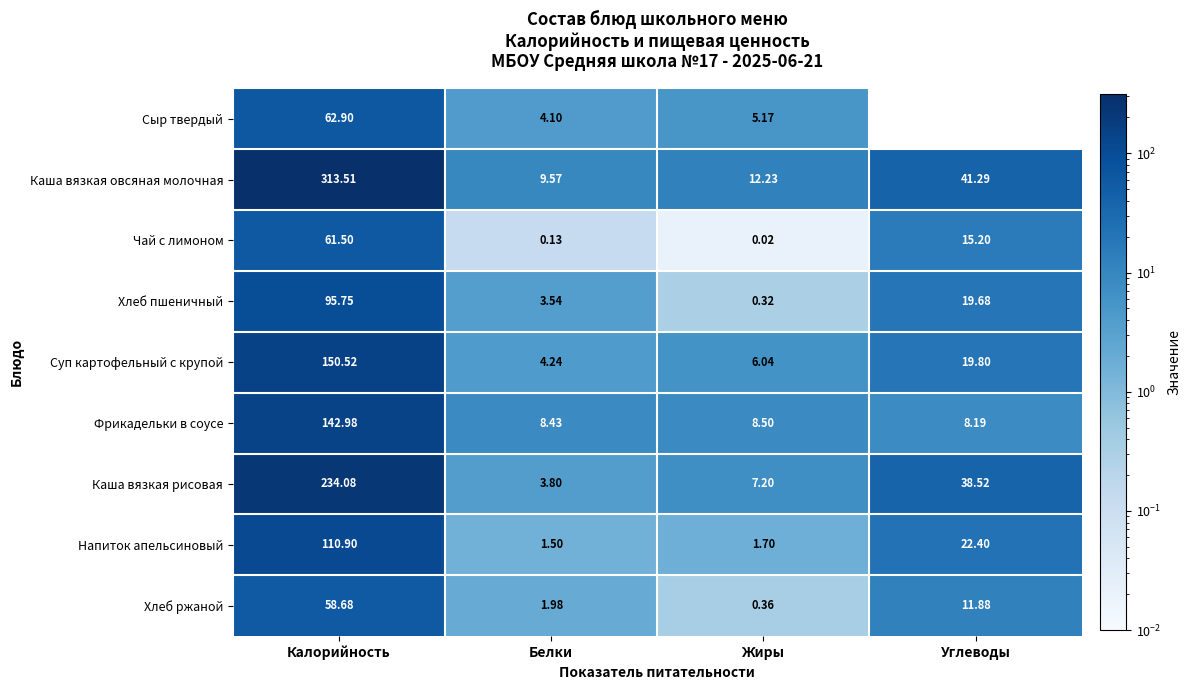

At which label does Сыр твердый reach its minimum?

Углеводы